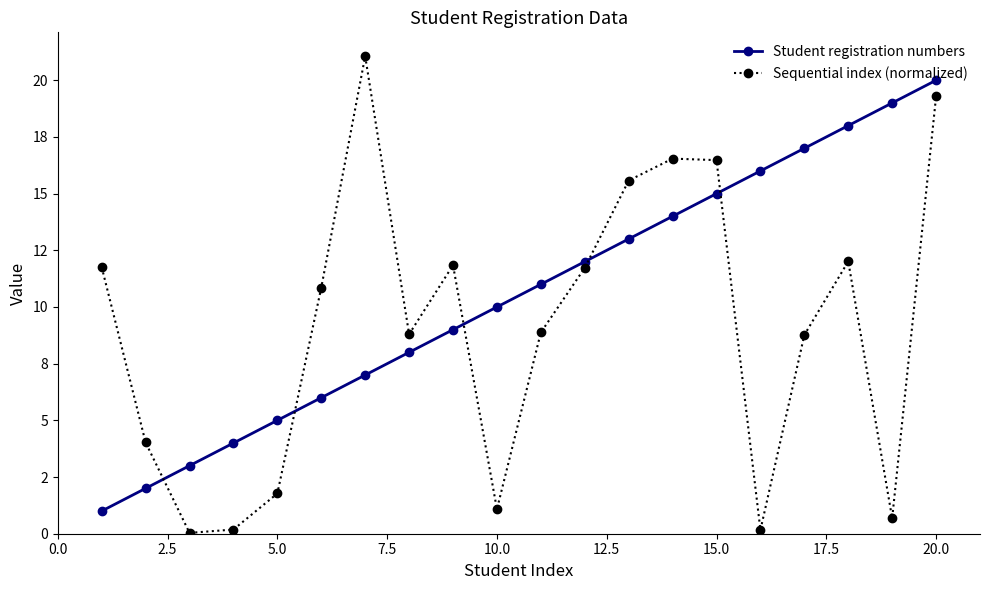

After their last crossing, which series has the higher values: Student registration numbers or Sequential index (normalized)?

Student registration numbers